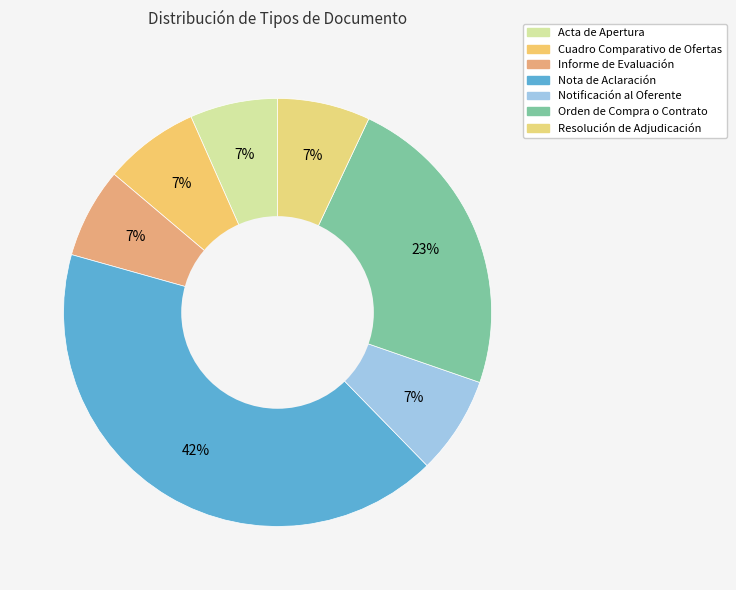

To the nearest percent, what is the difference between the largest and smallest slice percentages?

35%